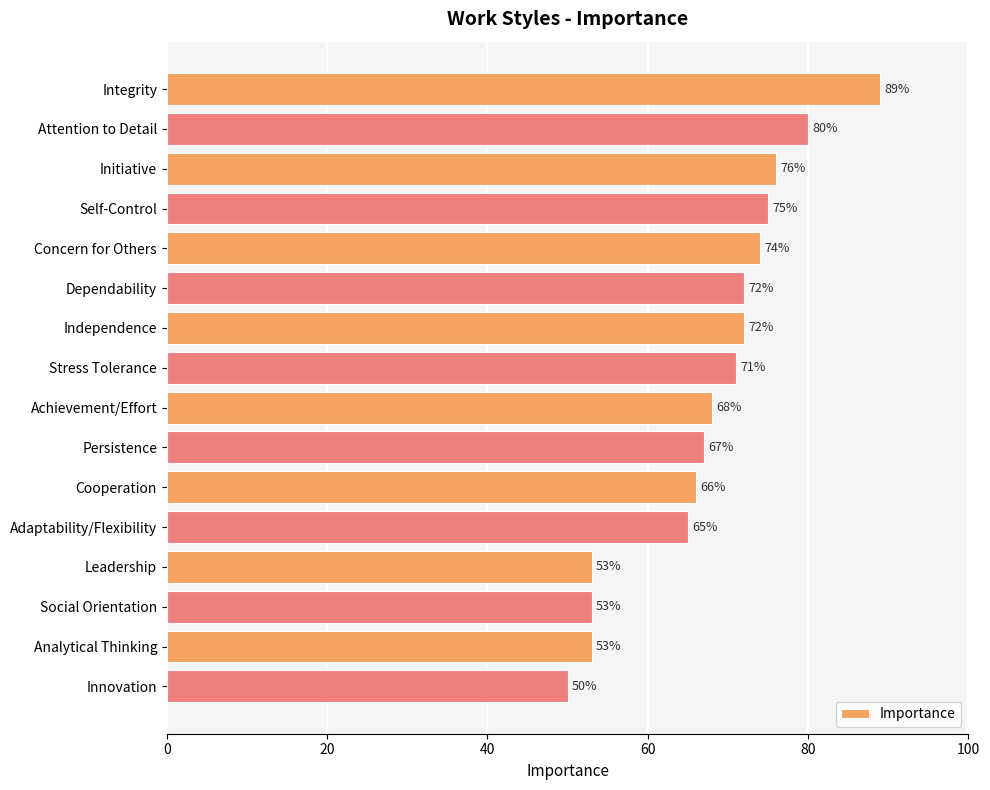

Are the bars horizontal?

Yes